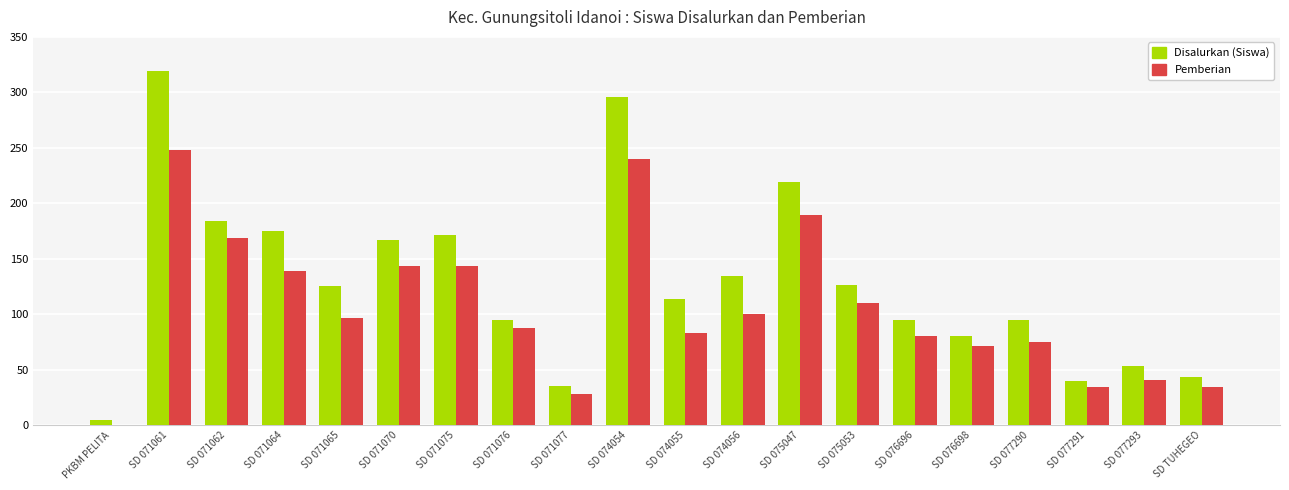

What is the sum of the Pemberian values at SD 077293 and SD 071076?

129